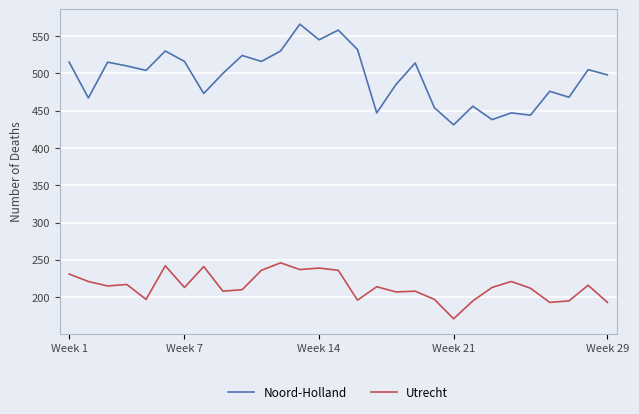

True or false: Utrecht and Noord-Holland cross at least once.

False